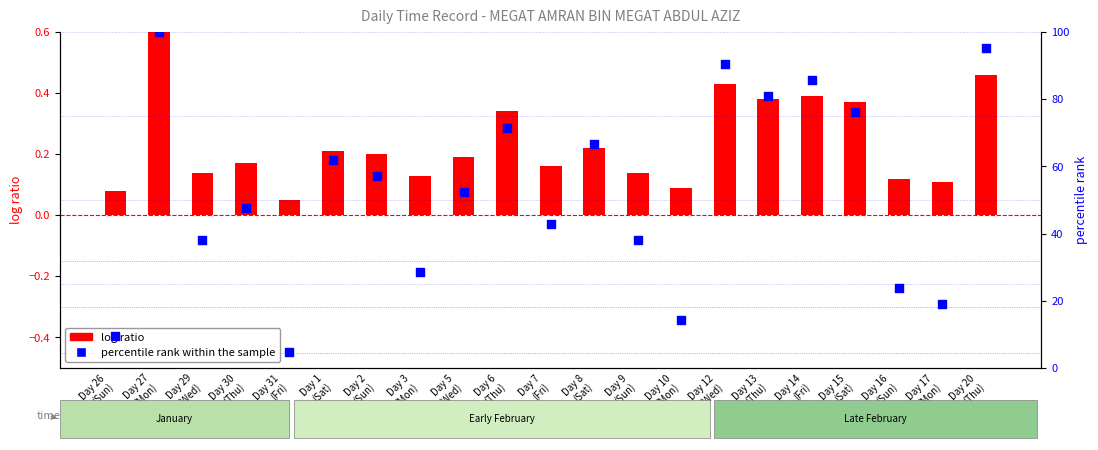

At how many categories does at least one series exceed 94?

2